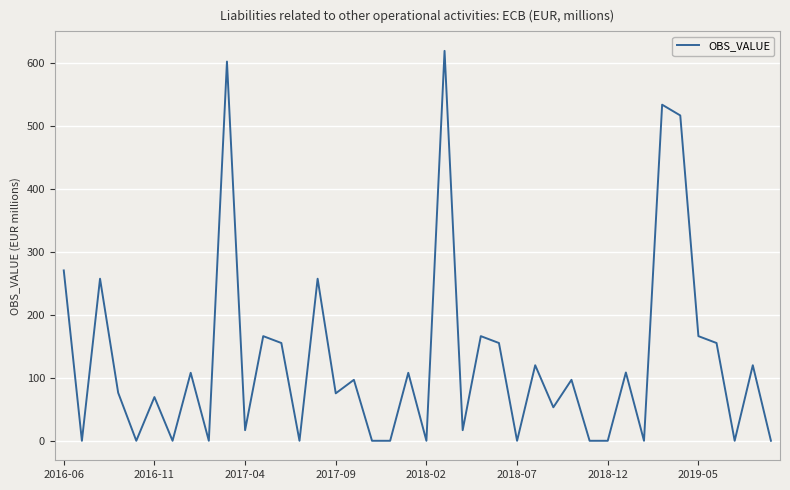

What is the greatest value displayed?

619.5